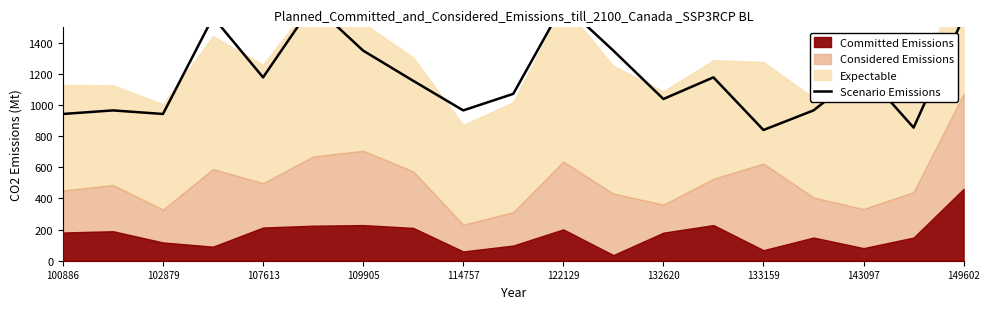

Count the number of values greater than 1156.

10